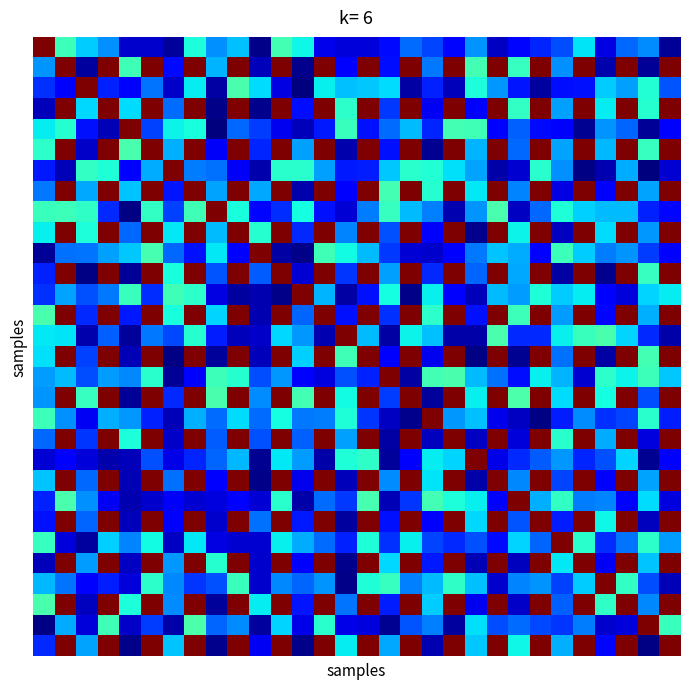

Which category has the highest value across all series?

21